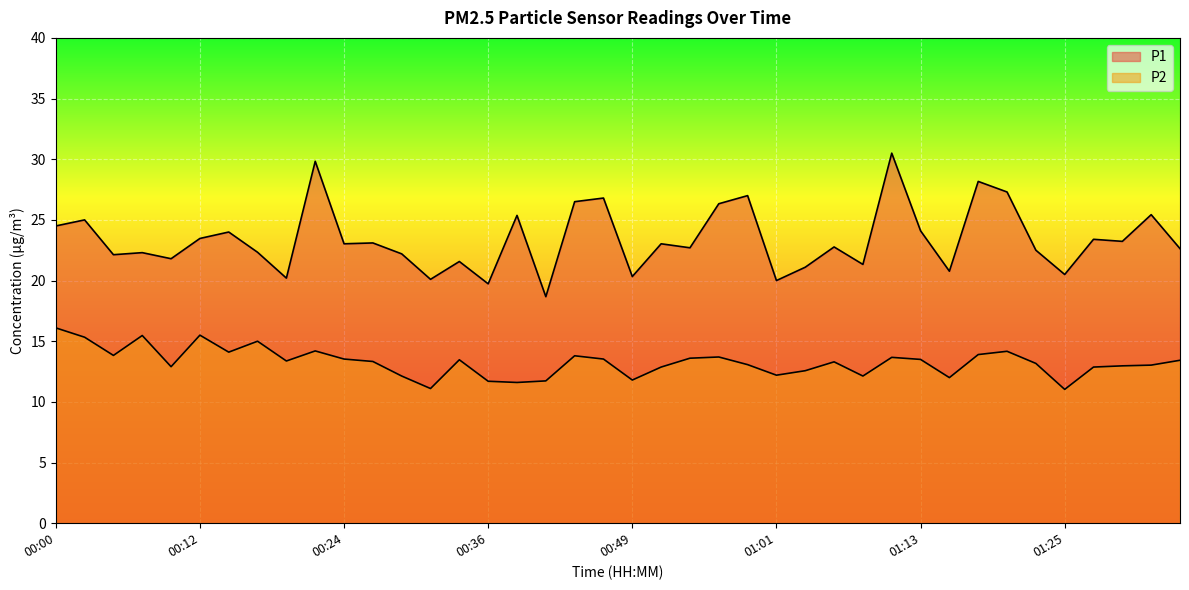

How many data points does each series have?

40